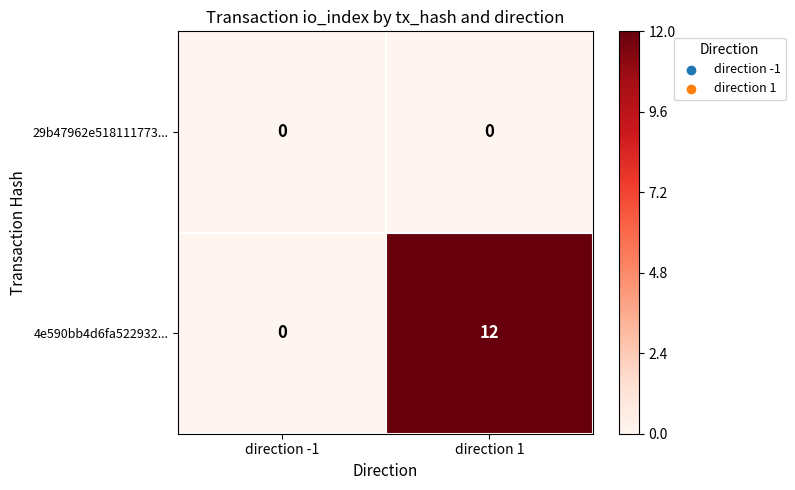

What is the spread (max minus min) of values at direction 1?

12